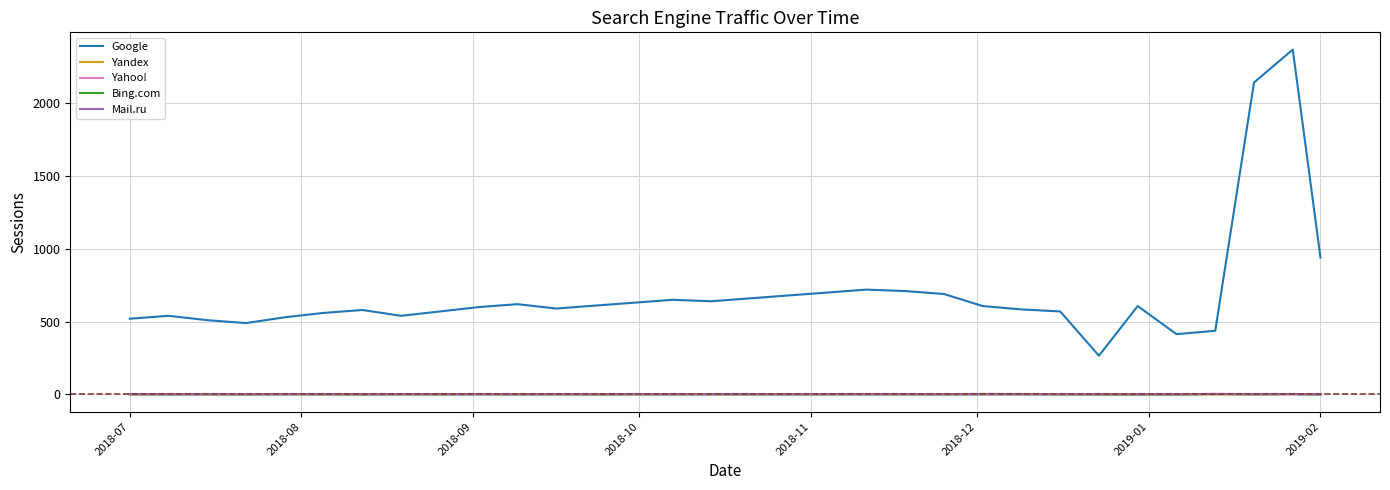

True or false: Yahoo! and Google intersect in this chart.

False